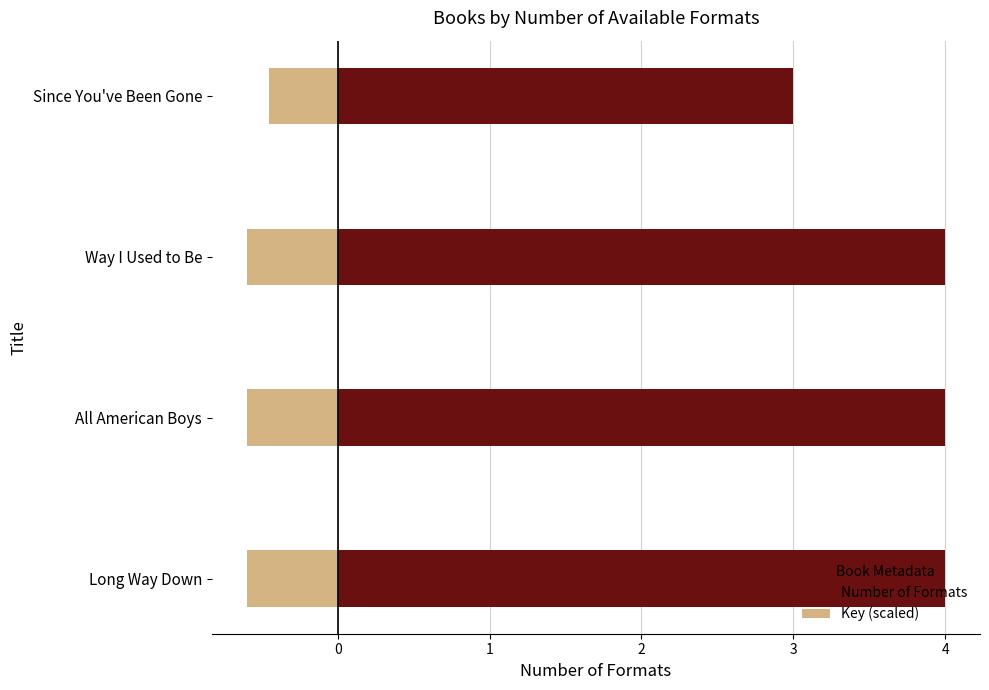

What is the value of the Key (scaled) bar at the 3rd from the left?

-0.6